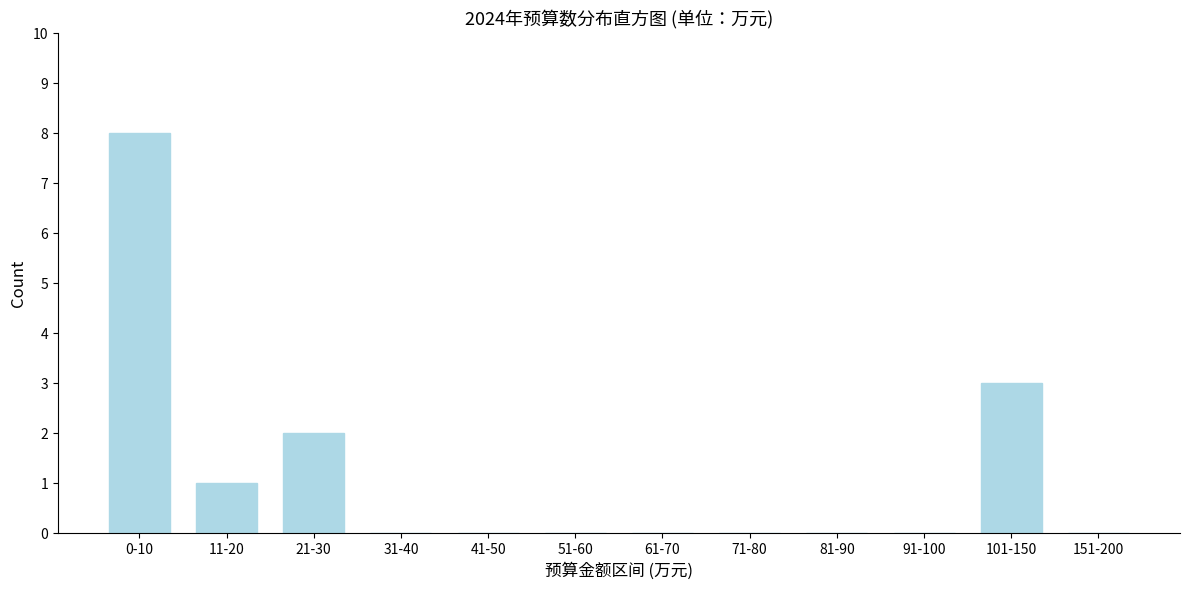

Reading right to left, what are all the values shown in this chart?

151-200=0	101-150=3	91-100=0	81-90=0	71-80=0	61-70=0	51-60=0	41-50=0	31-40=0	21-30=2	11-20=1	0-10=8